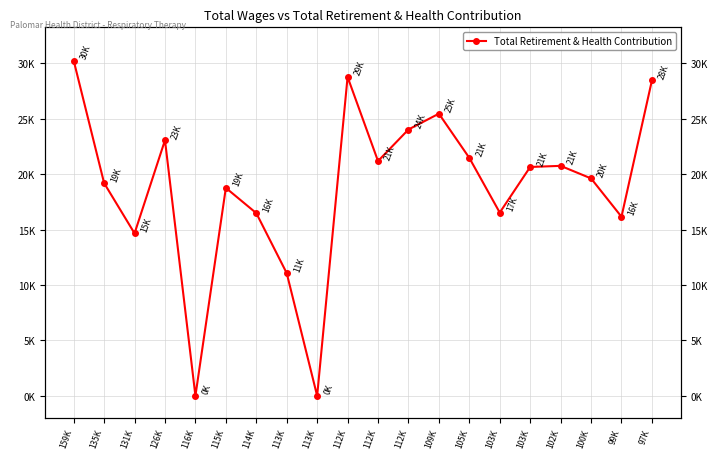

Approximately how many times larger is the value at 105K compared to 97K?

0.8